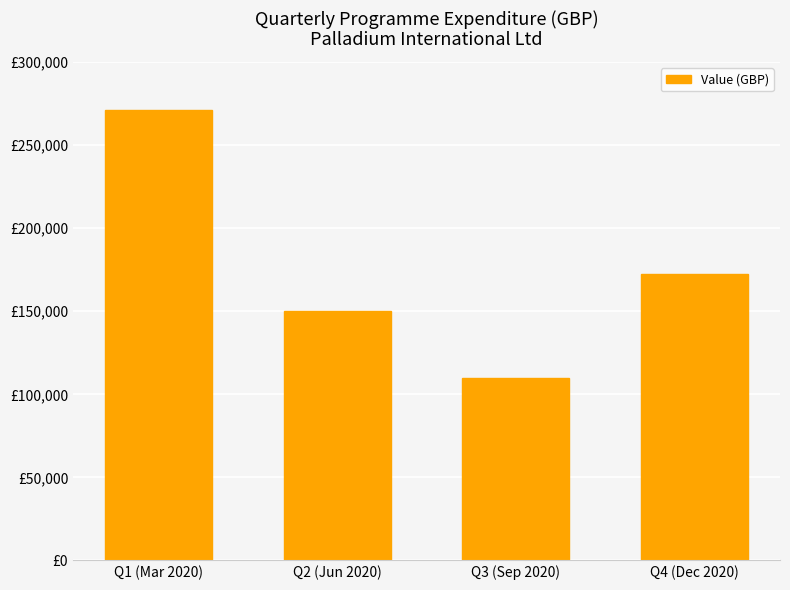

What is the sum of all values?

703514.1